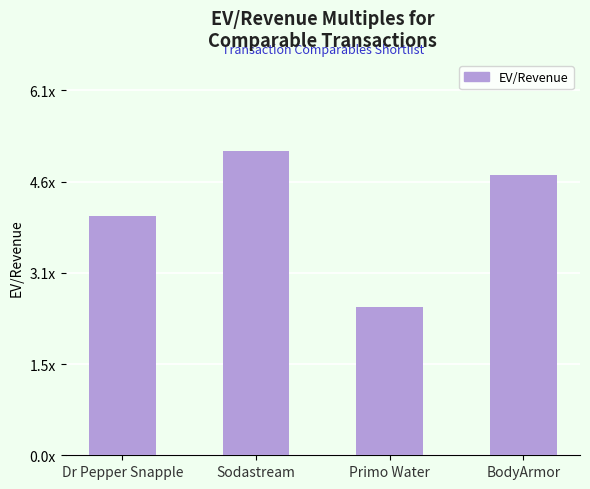

Where does the data first go above 4?

Dr Pepper Snapple